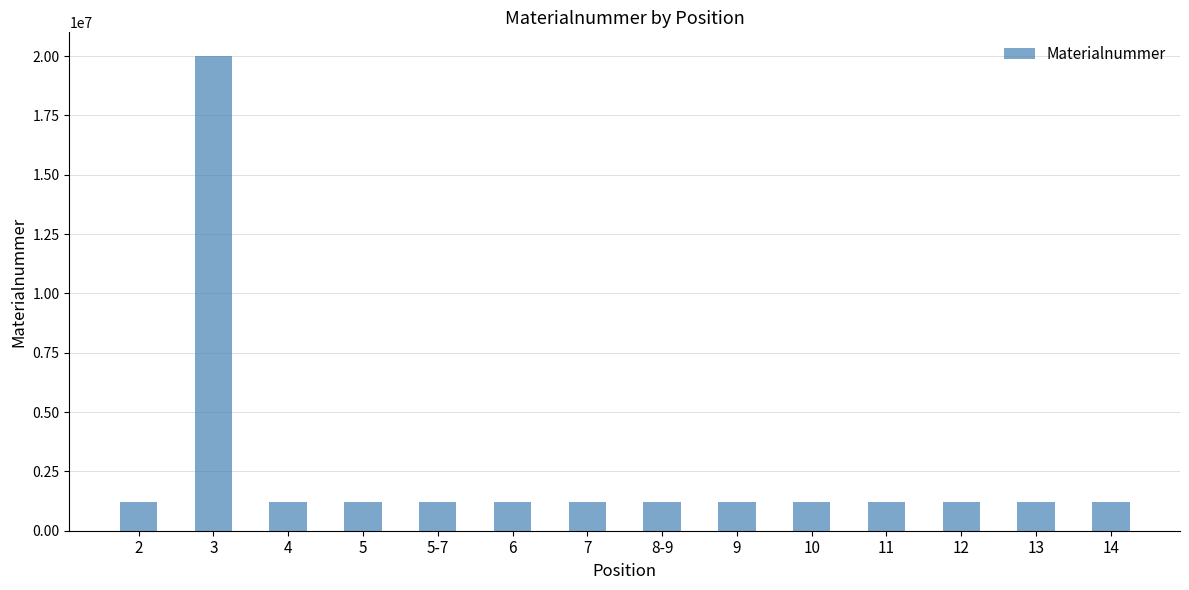

What is the value of the 5th bar from the left?

1225412